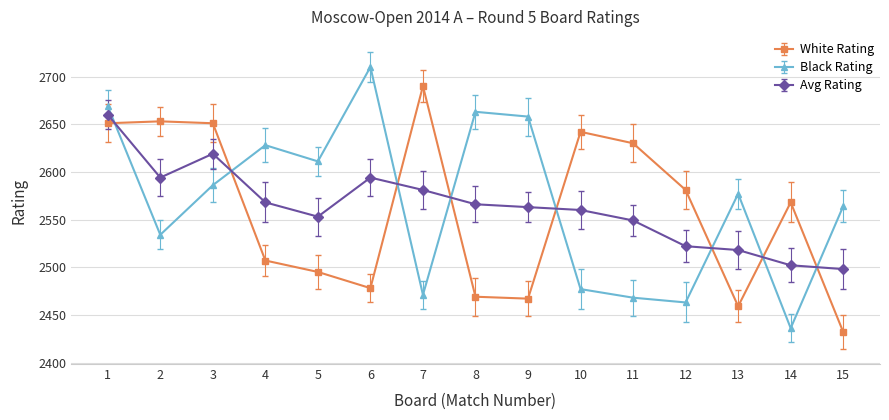

True or false: Avg Rating and Black Rating intersect in this chart.

True